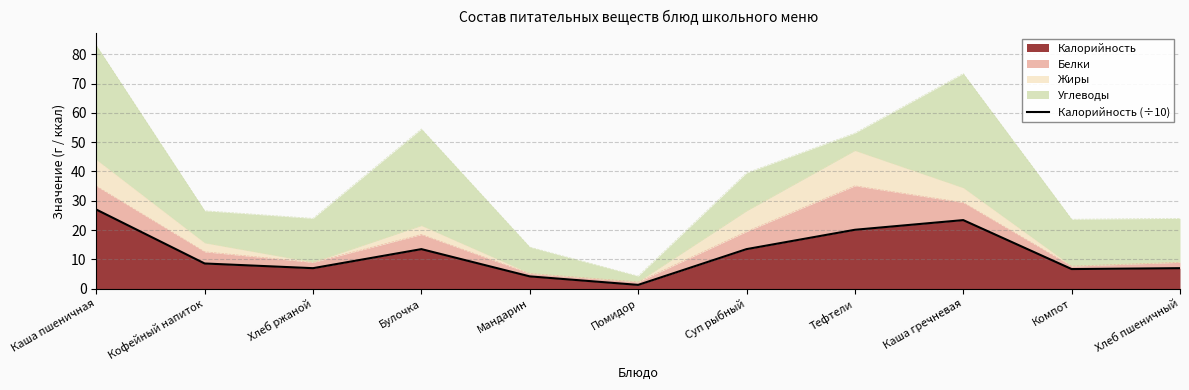

Where does the data first go above 8?

Каша пшеничная